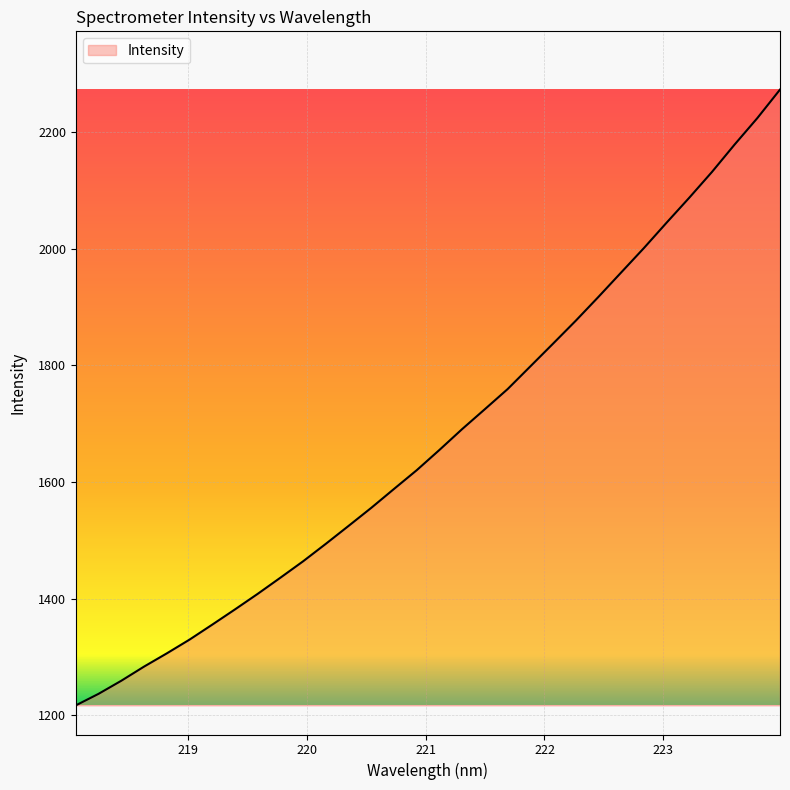

What is the difference between the maximum and minimum values?

1056.8